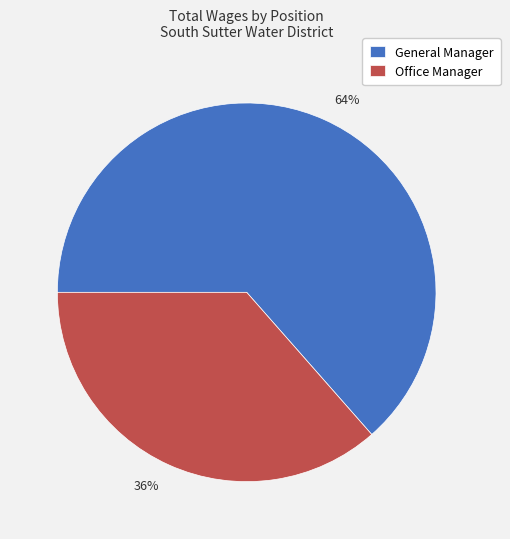

Which category accounts for the majority?

General Manager